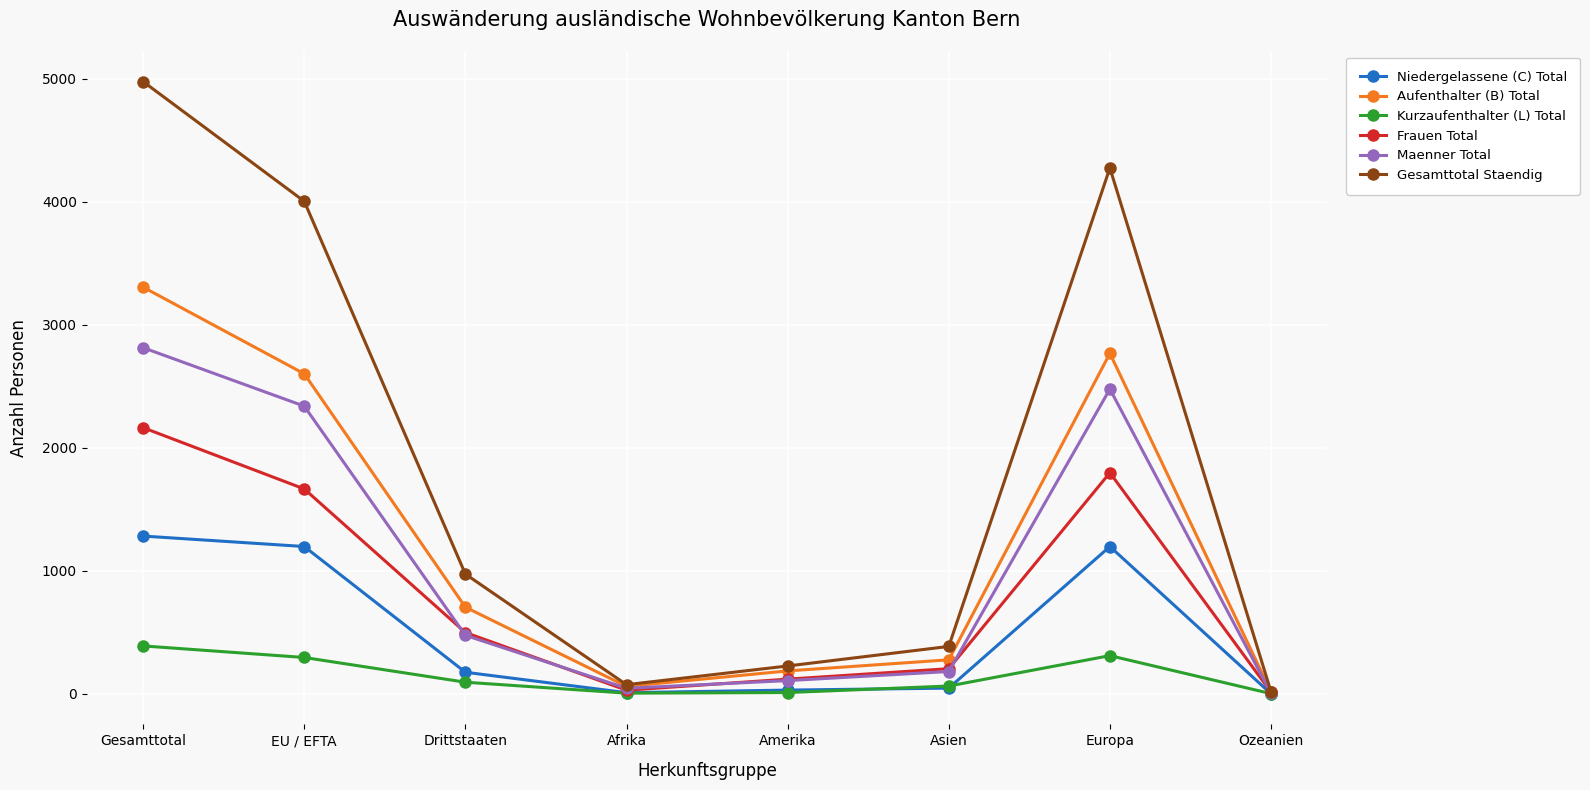

What are all the series names shown in the legend?

Niedergelassene (C) Total, Aufenthalter (B) Total, Kurzaufenthalter (L) Total, Frauen Total, Maenner Total, Gesamttotal Staendig